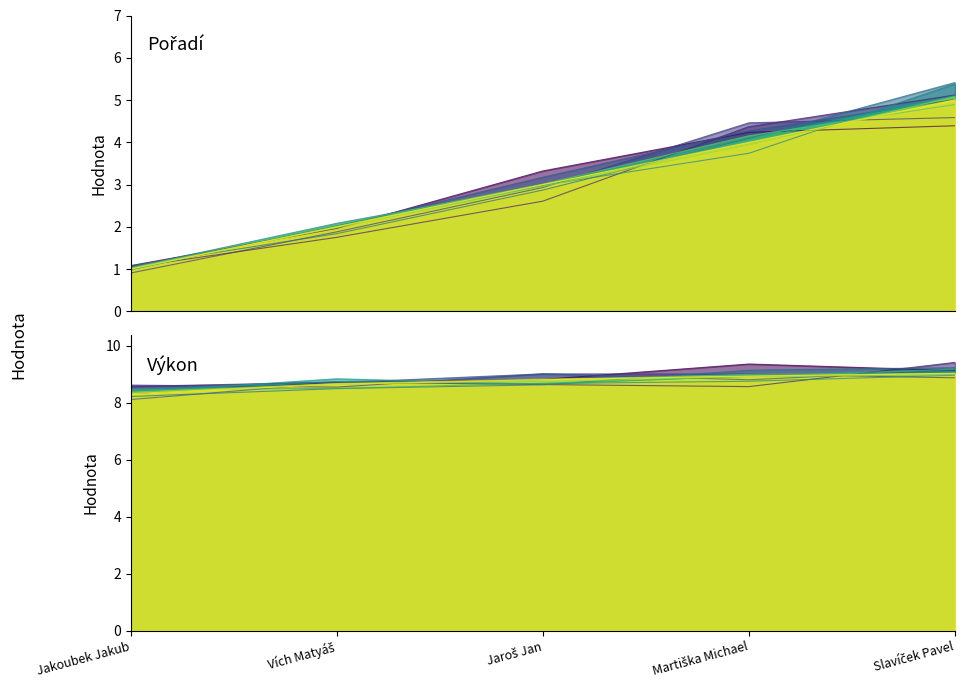

Which has a higher value, Vích Matyáš or Martiška Michael?

Martiška Michael